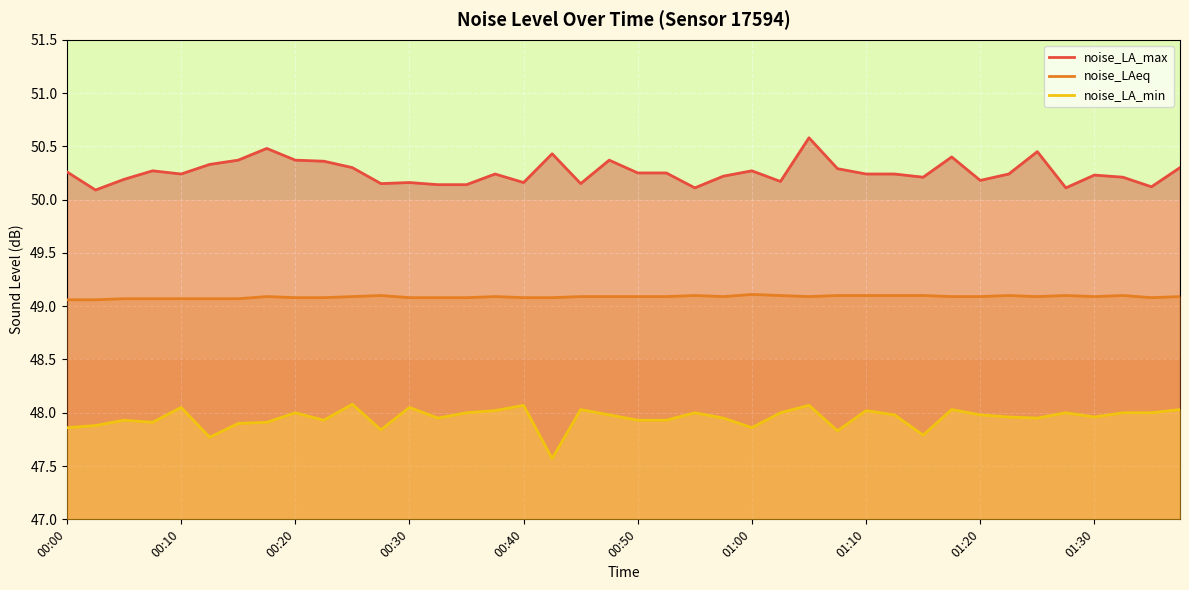

True or false: noise_LA_min and noise_LA_max cross at least once.

False